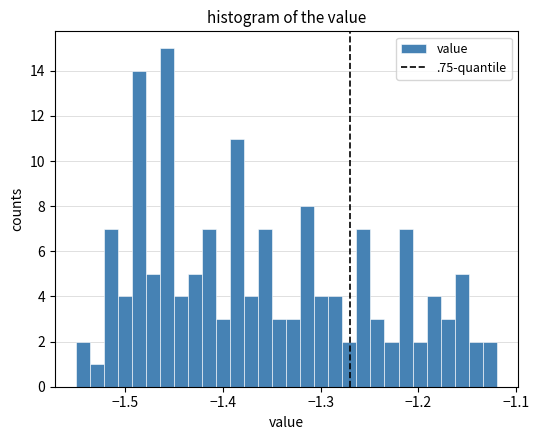

Around what value on the x-axis is the tallest bar? Give the approximate position of its centre, as read against the axis.

-1.46